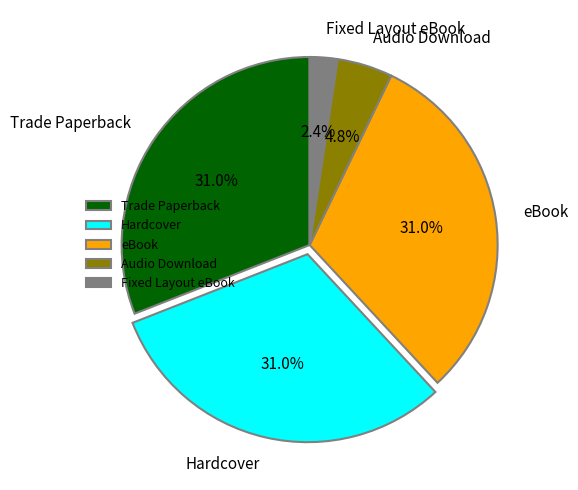

Which category has the smallest portion of the pie?

Fixed Layout eBook